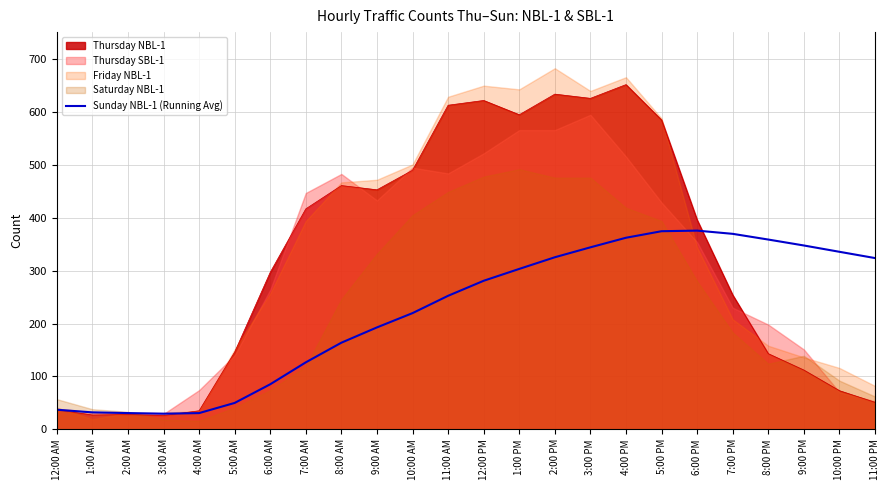

What is the label of the 21st point from the left?

8:00 PM